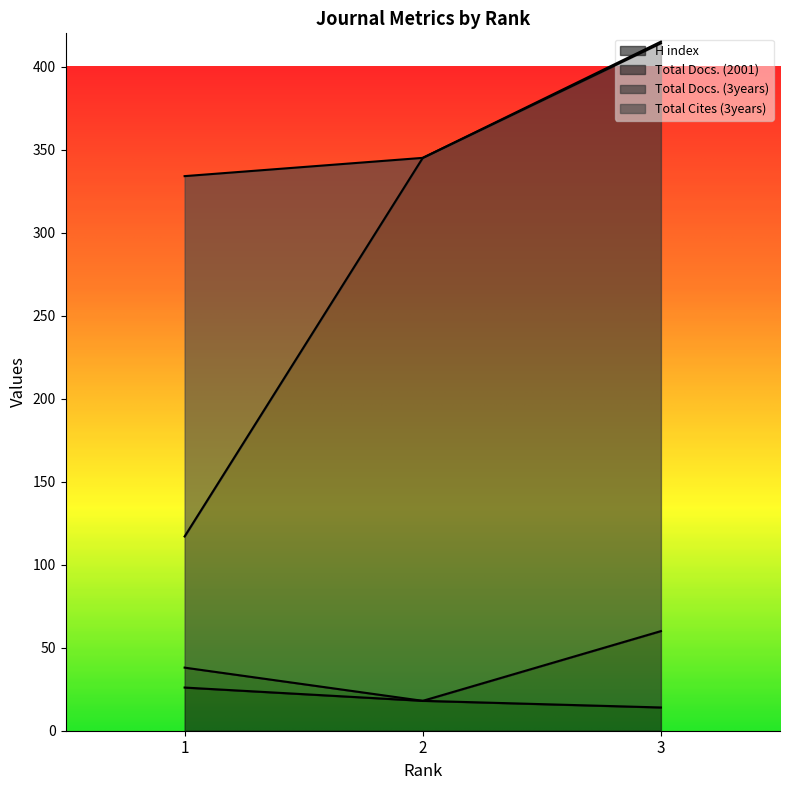

At which category is the sum across all series the highest?

3